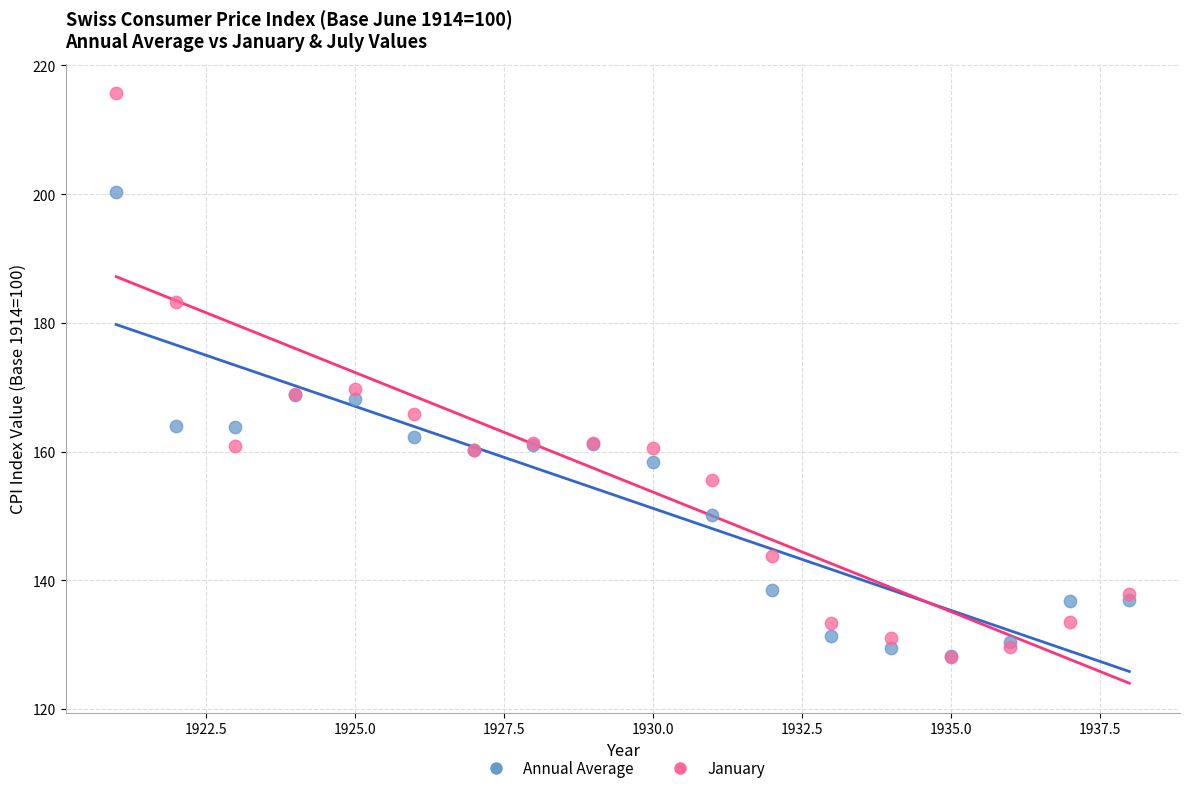

Which series contains the highest Y value?

January